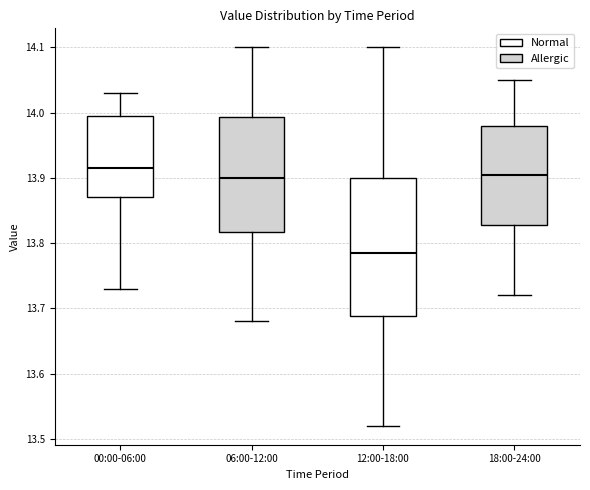

Reading left to right, read every box against the y-axis: the position of its median line, the range the box covers, and the ends of its whiskers. The values are not printed on the chart, so give them approximately, as read against the axis.

00:00-06:00: median 13.92, box 13.87 to 14.00, whiskers 13.73 to 14.03
06:00-12:00: median 13.90, box 13.82 to 13.99, whiskers 13.68 to 14.10
12:00-18:00: median 13.79, box 13.69 to 13.90, whiskers 13.52 to 14.10
18:00-24:00: median 13.91, box 13.83 to 13.98, whiskers 13.72 to 14.05